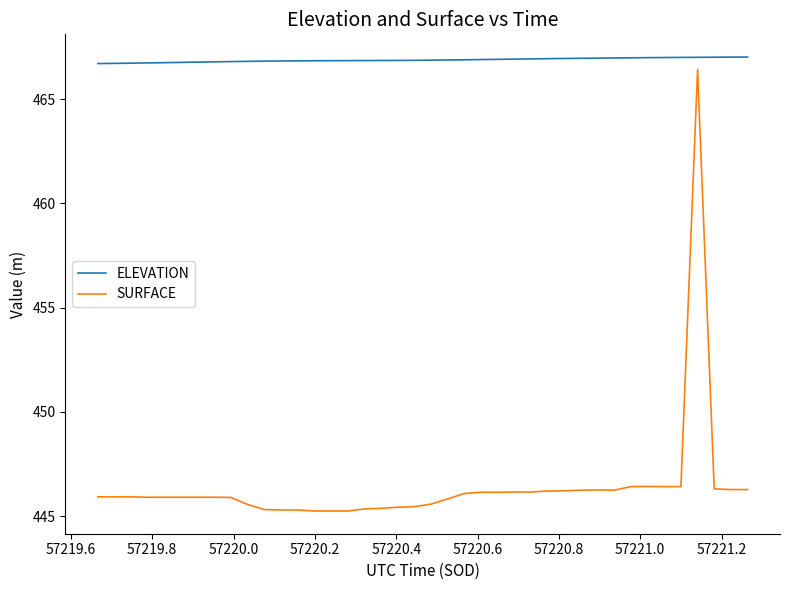

True or false: ELEVATION and SURFACE cross at least once.

False